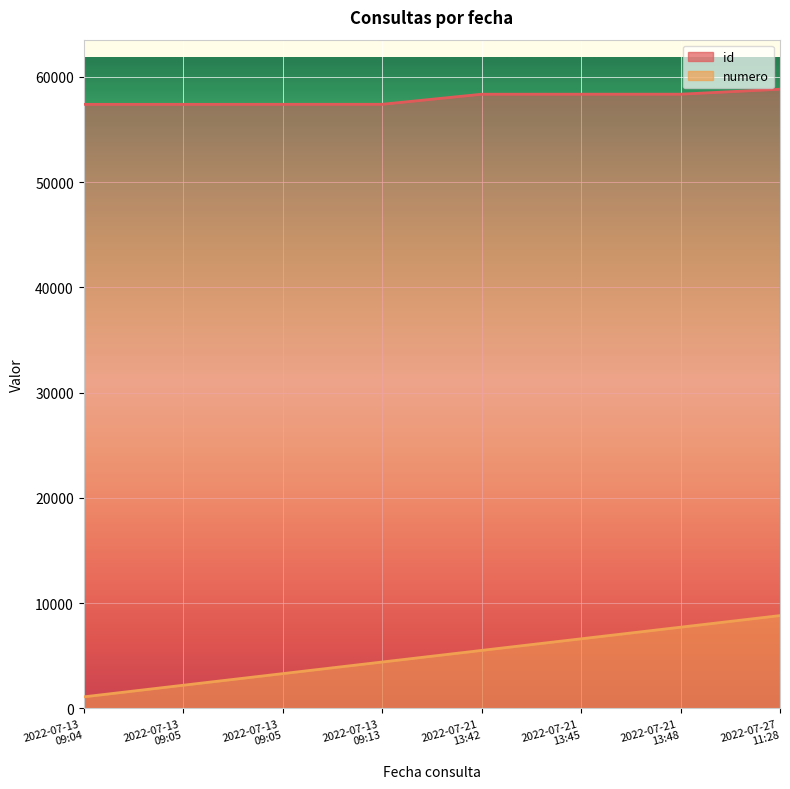

How many interior local valleys does the id series have?

1